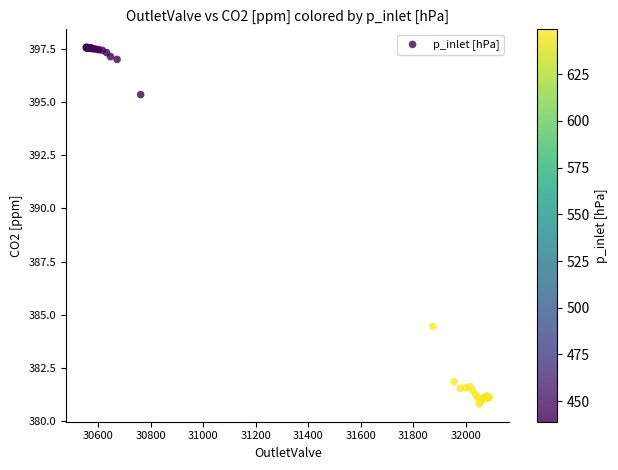

What Y value in the scatter plot is closest to 389?

384.5